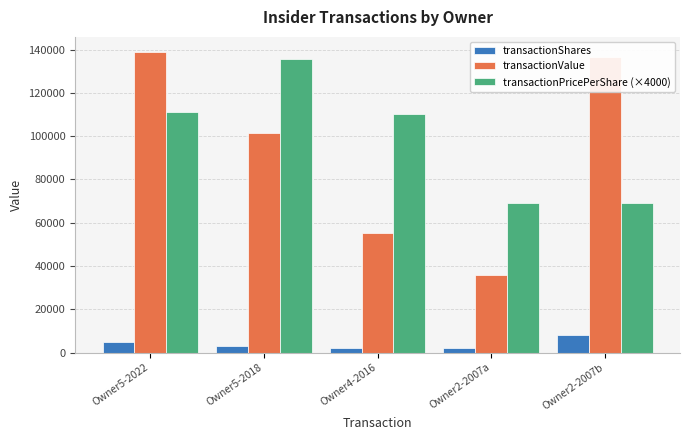

What is the total value across all series at Owner5-2018?

240090.0